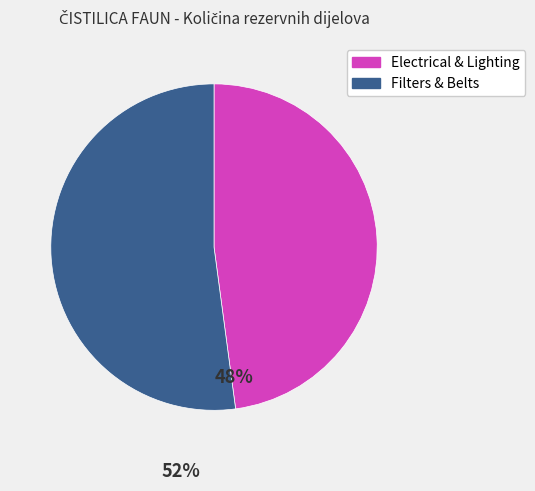

Is there a majority slice in this chart?

Yes